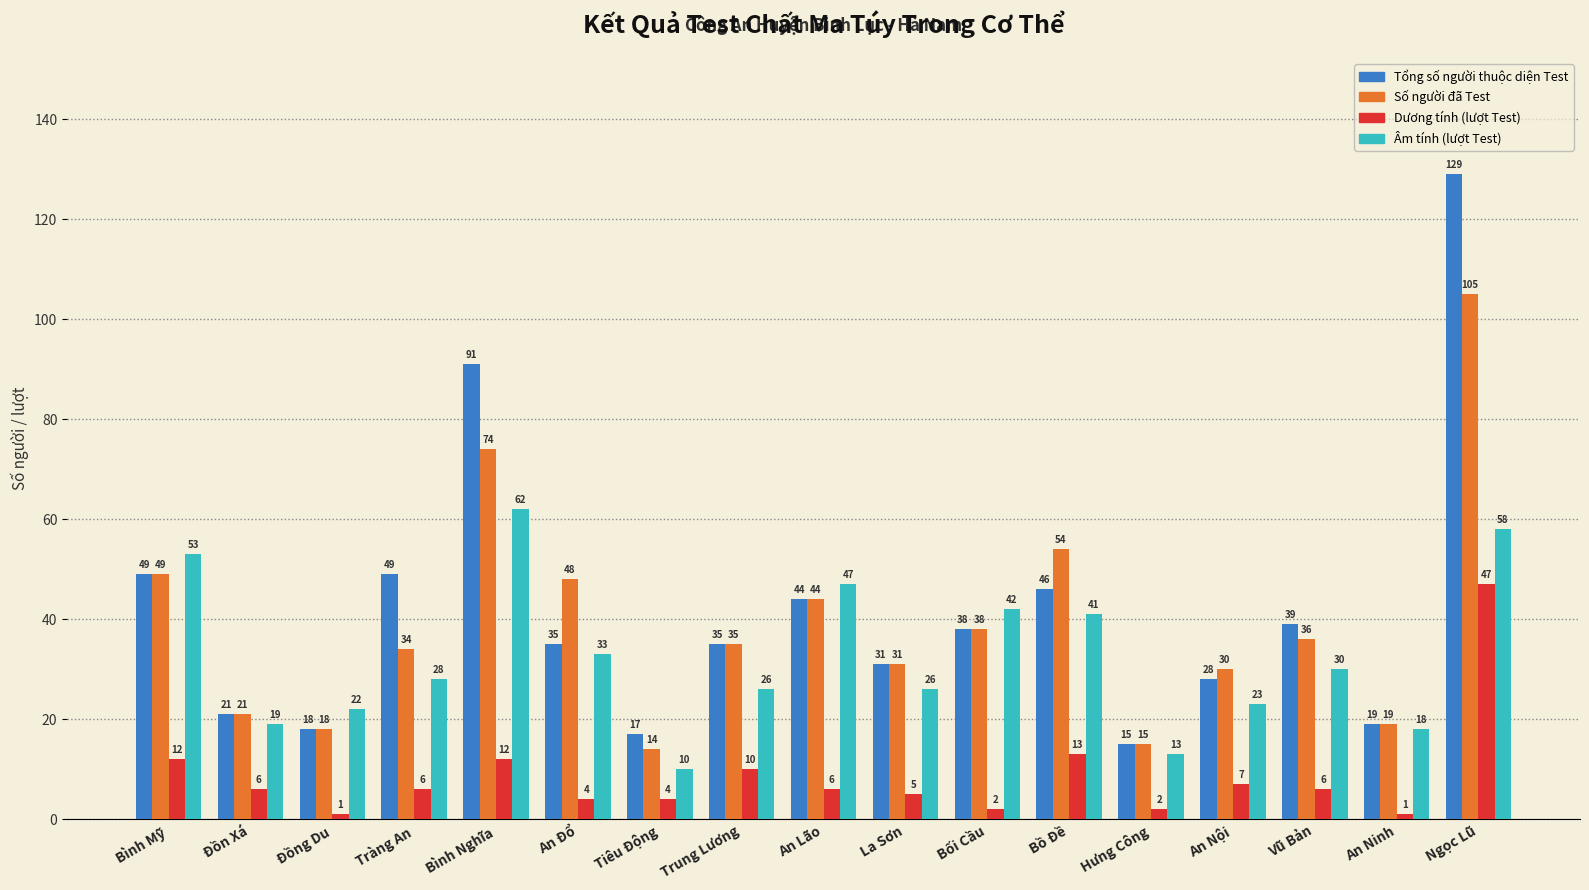

True or false: Âm tính (lượt Test) has a value of 22 at Đồng Du.

True